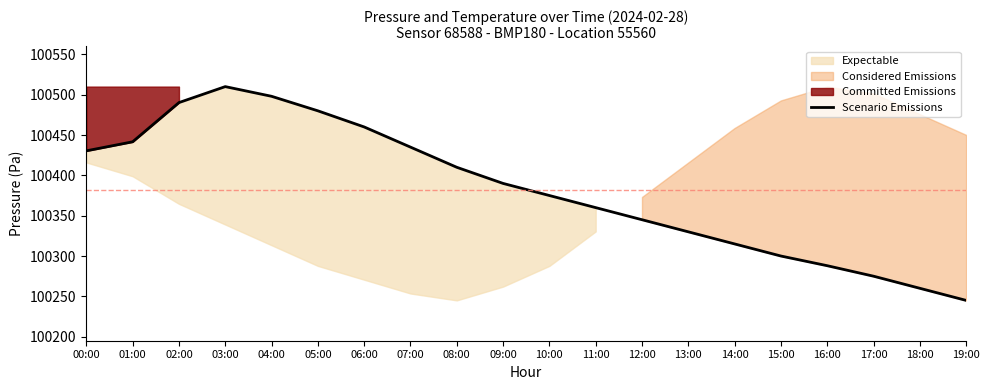

Between 13:00 and 15:00, which is larger?

13:00